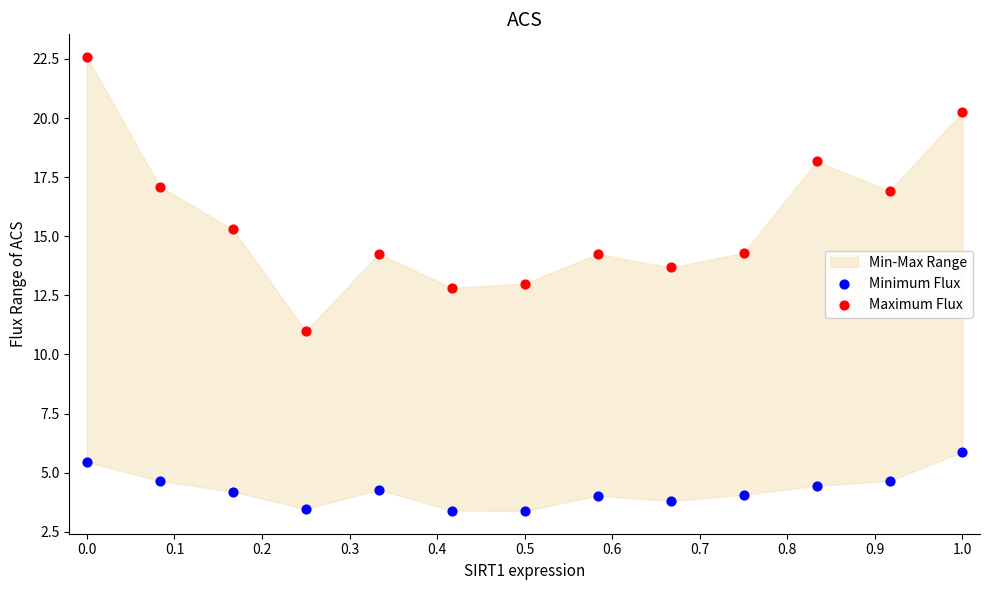

In the Maximum Flux series, what Y value is closest to 16?

15.3